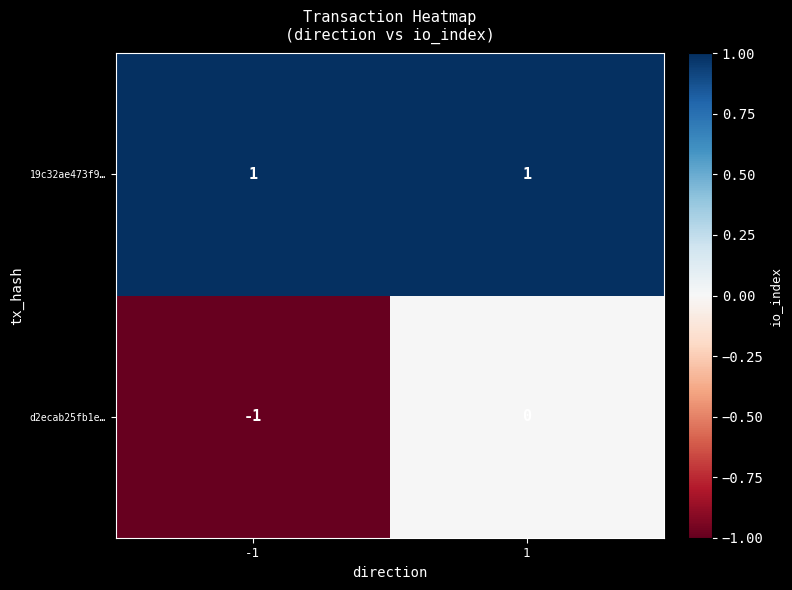

Is the value of d2ecab25fb1e… at -1 greater than the value of 19c32ae473f9… at -1?

No